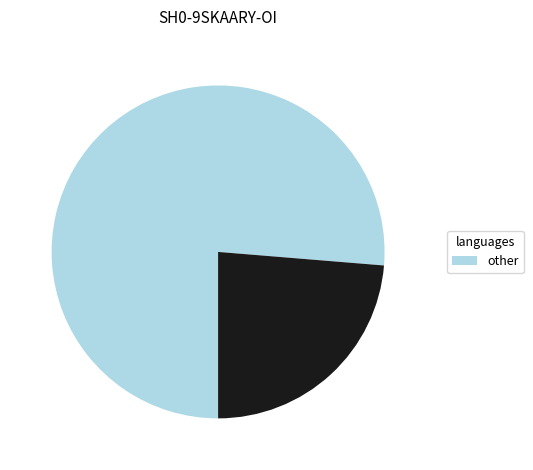

How many slices are in this pie chart?

2